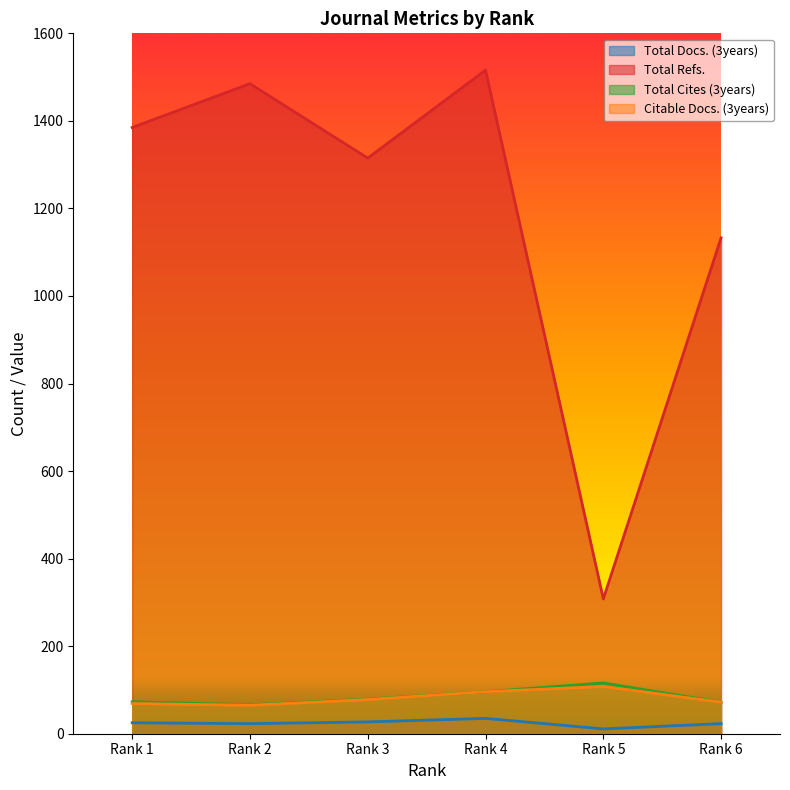

Is it true that Total Cites (3years) equals 72 at Rank 6?

True